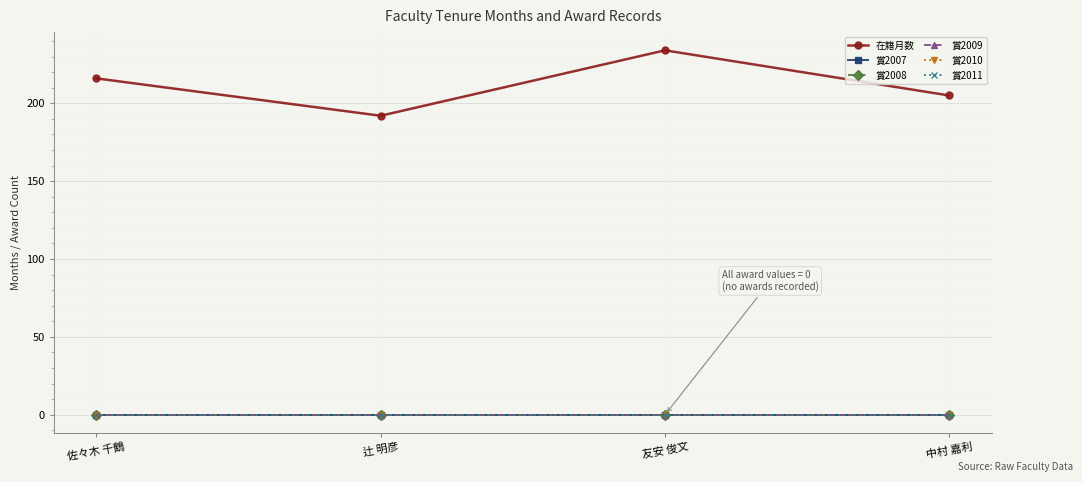

True or false: 賞2010 and 賞2009 cross at least once.

False